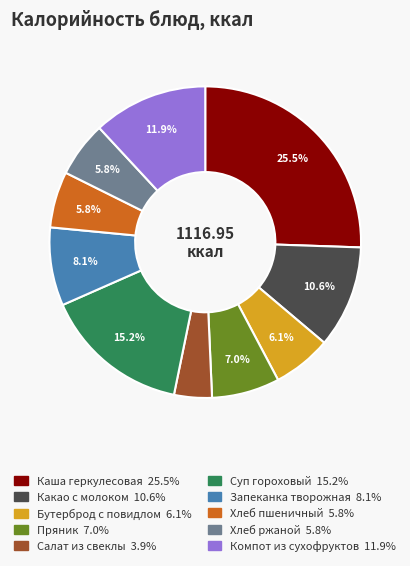

What is the ratio of the value at Суп гороховый to the value at Пряник?

2.2